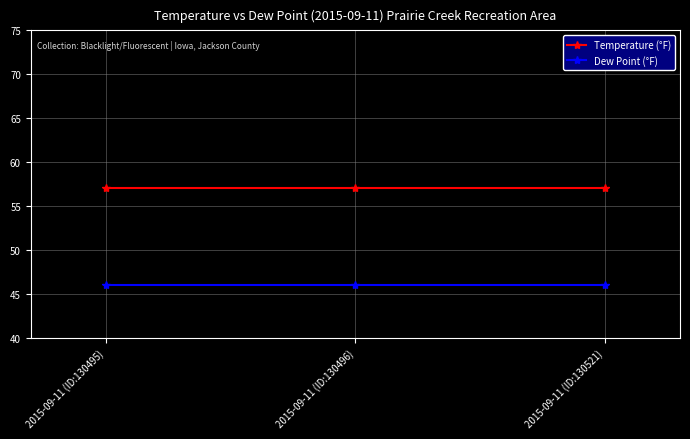

At 2015-09-11 (ID:130521), list the series in order from largest to smallest.

Temperature (°F), Dew Point (°F)